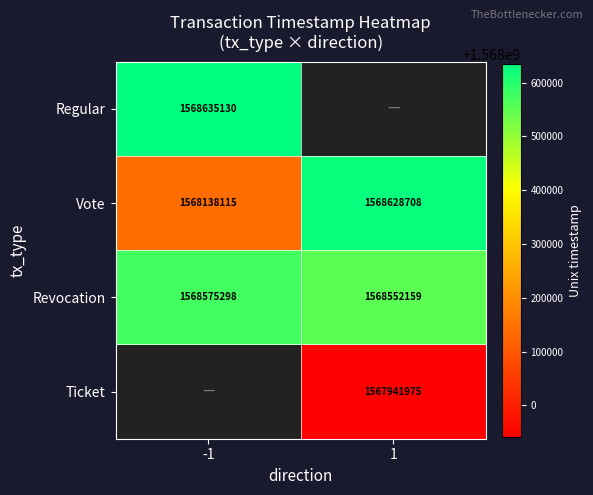

Which category has the highest value across all series?

-1